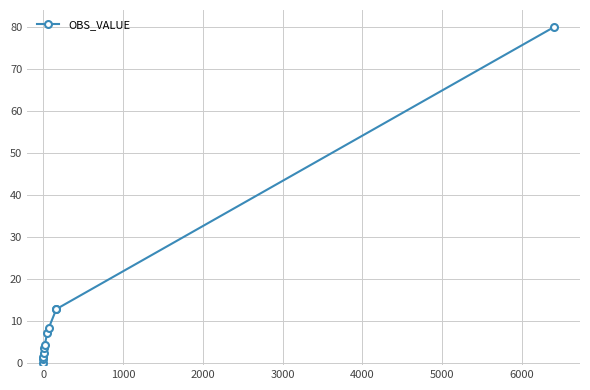

What is the greatest value displayed?

80.1